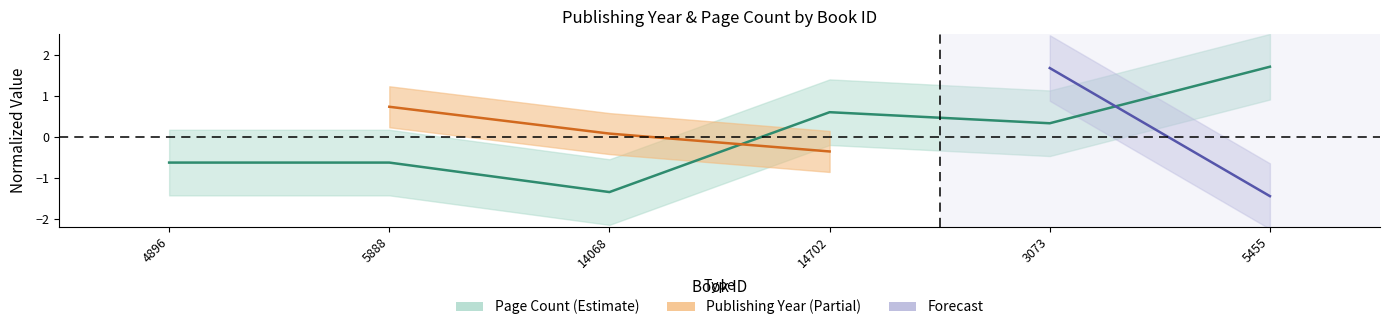

Which category has the highest value across all series?

5455